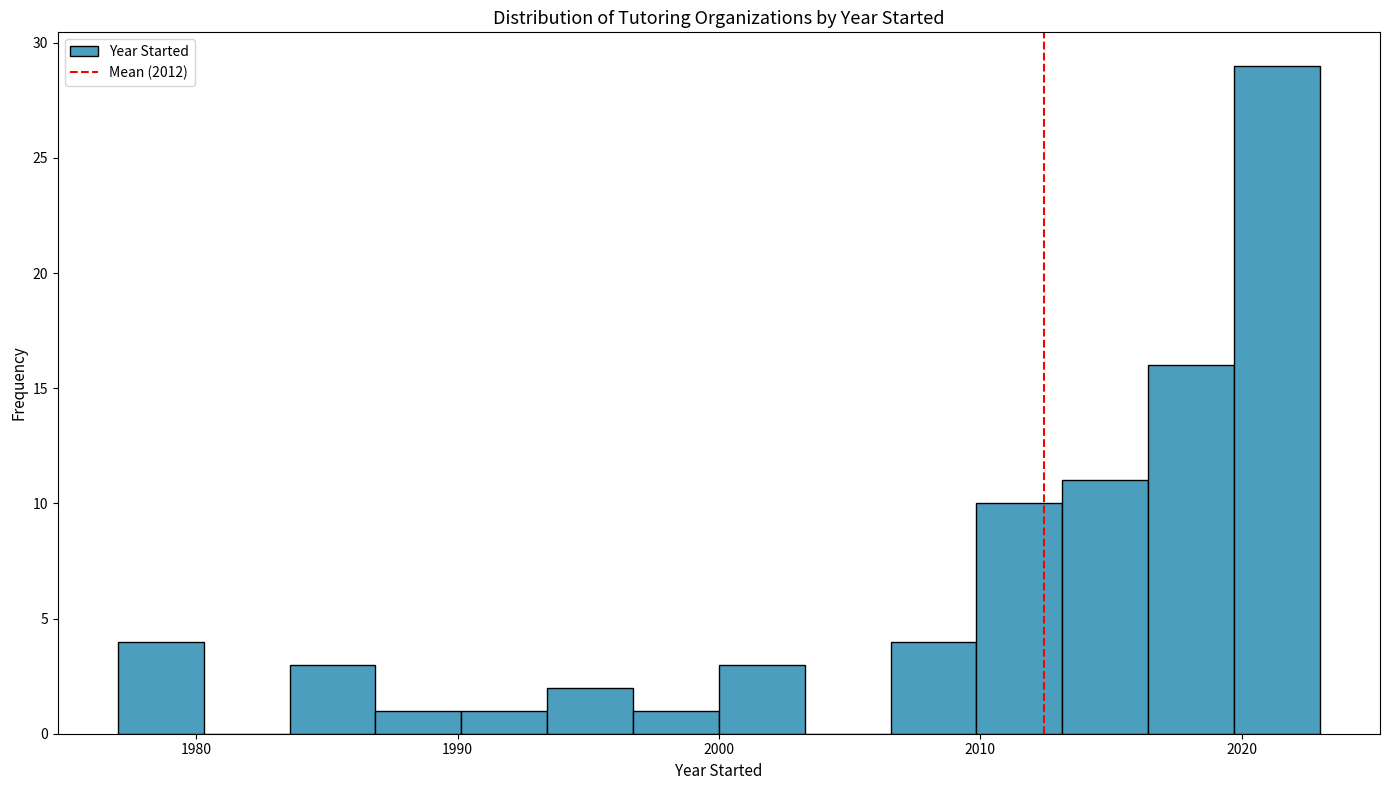

Around what value on the x-axis is the tallest bar? Give the approximate position of its centre, as read against the axis.

2021